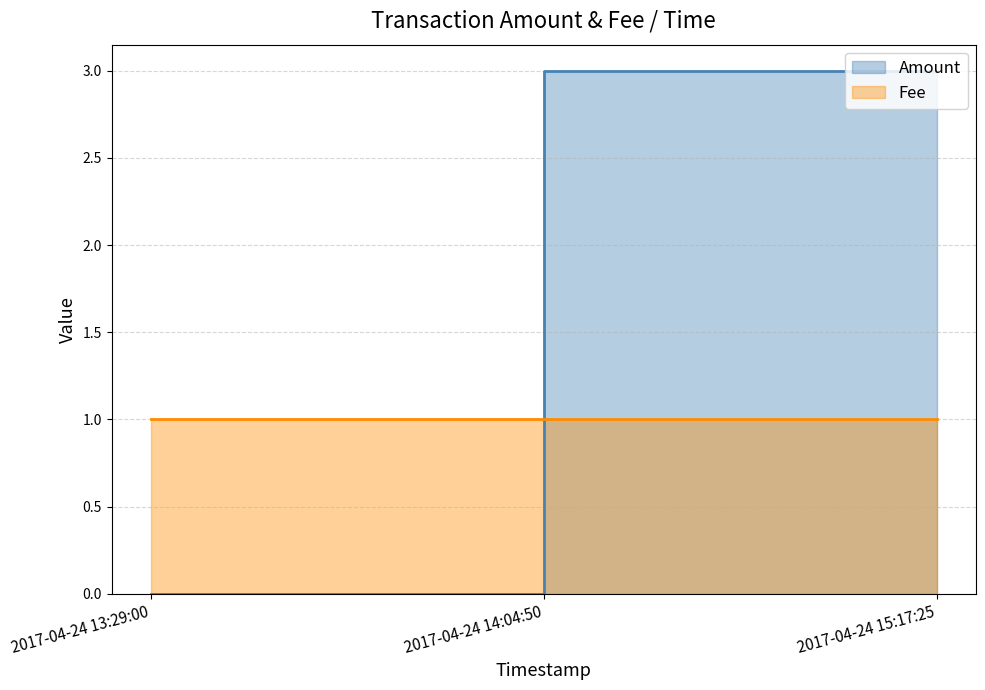

What position from the left is 2017-04-24 15:17:25?

3